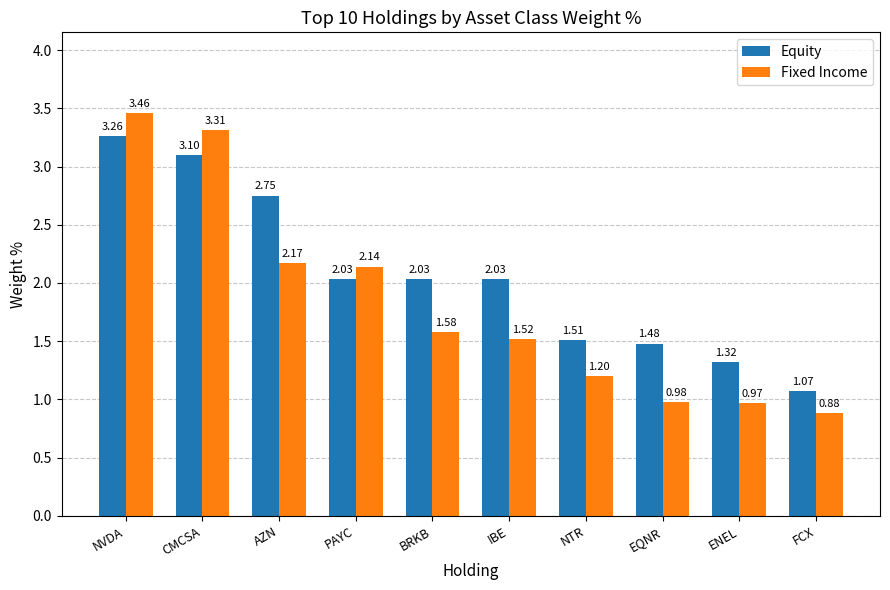

What is the difference between the Fixed Income values at ENEL and CMCSA?

2.3